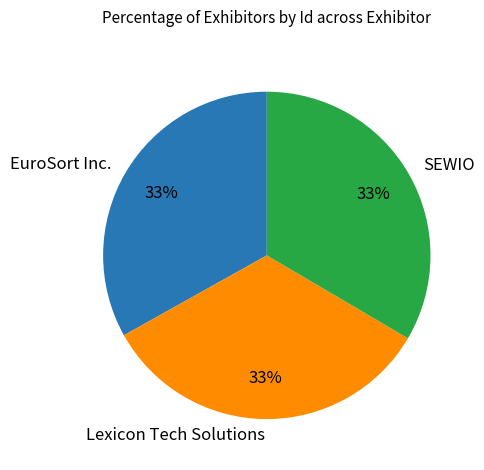

Does any single category account for the majority?

No